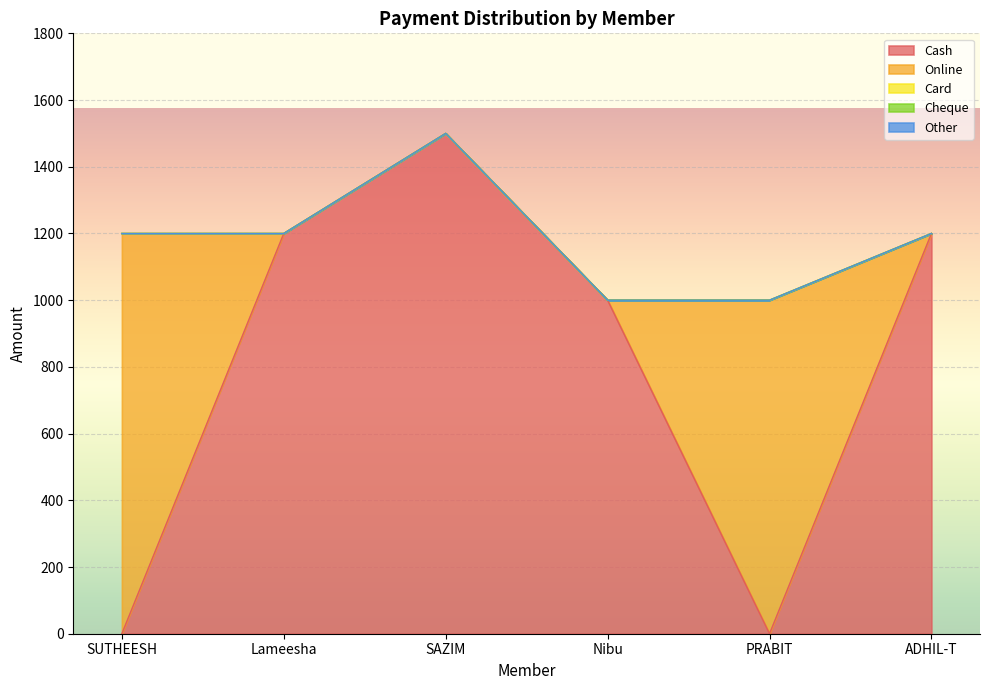

True or false: Other has more than 2 points higher than both neighbors.

False